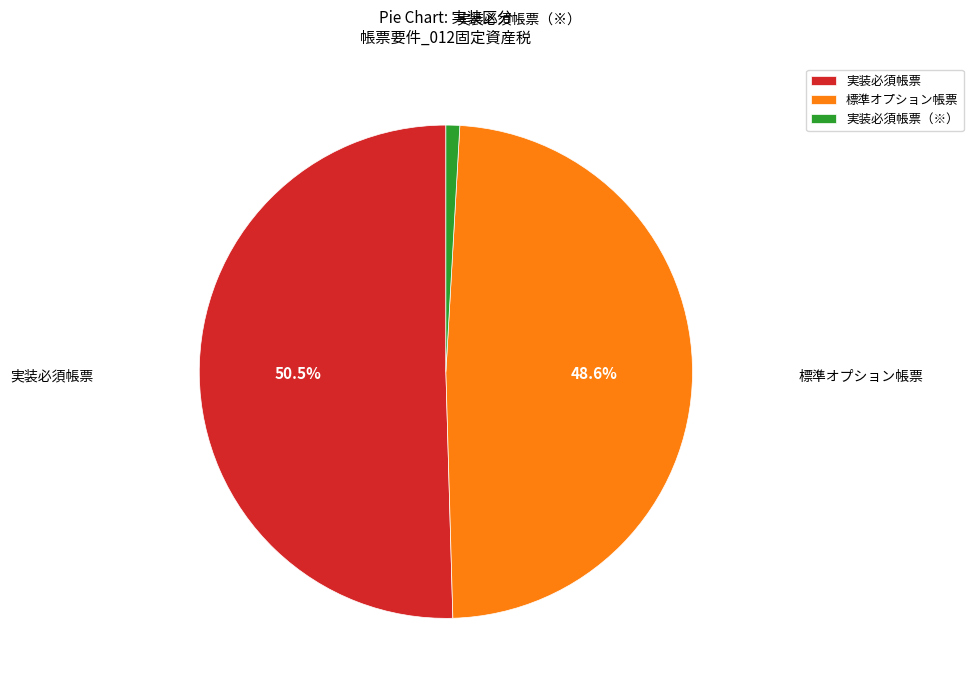

Rank the categories by value from highest to lowest.

実装必須帳票, 標準オプション帳票, 実装必須帳票（※）